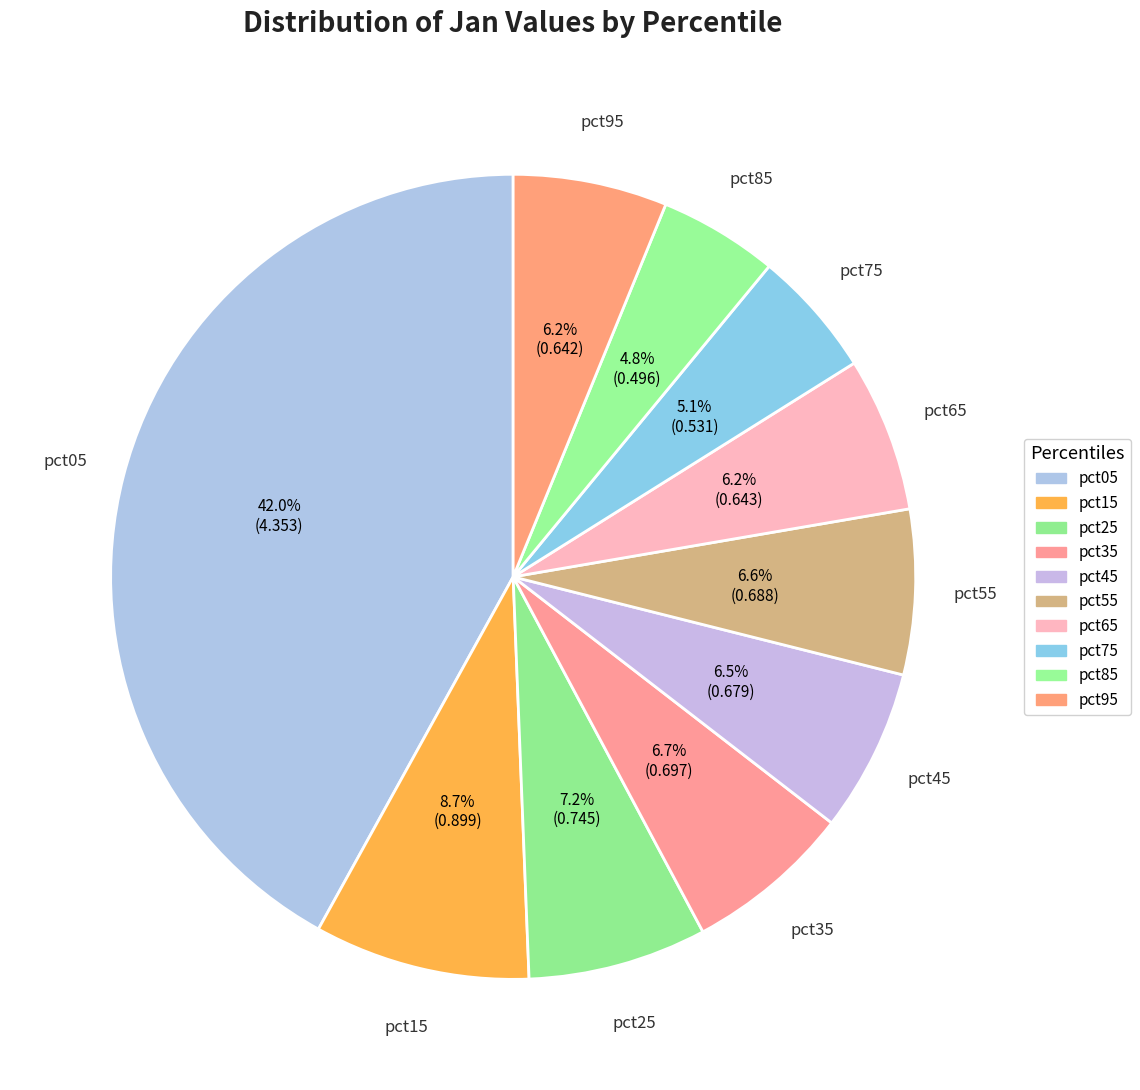

What is the largest slice in the pie chart?

pct05